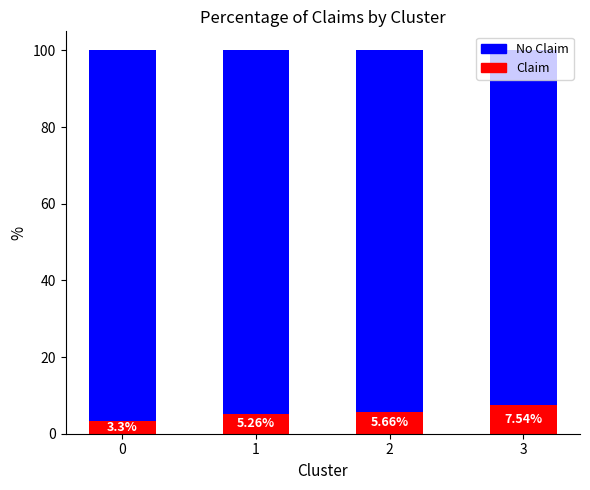

What is the average value of the Claim series?

5.4